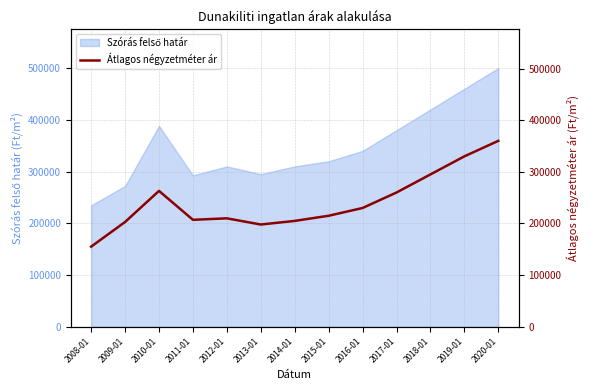

Is it true that the value at 2019-01 is 220195?

False